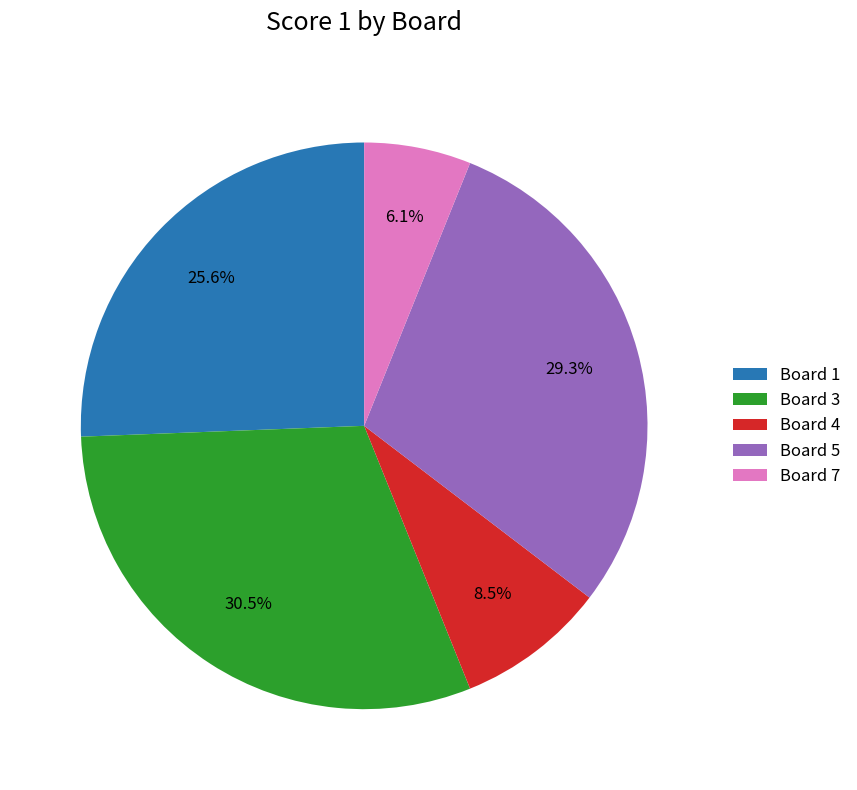

To the nearest percent, what is the average slice percentage?

20%